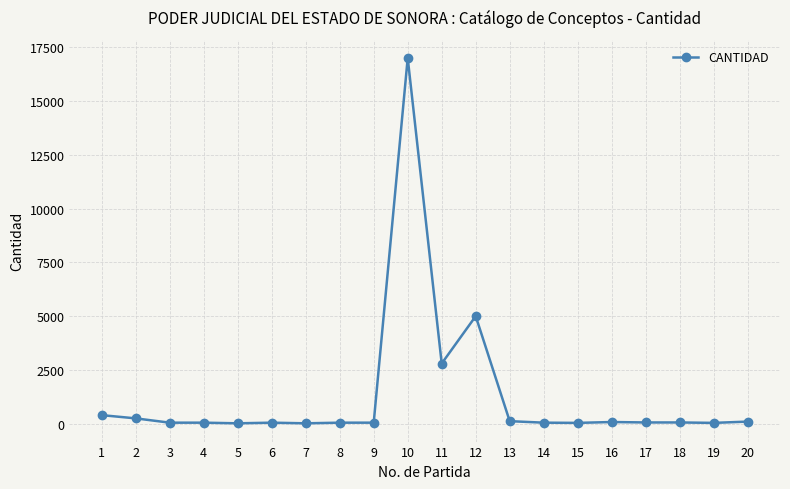

What is the greatest value displayed?

17000